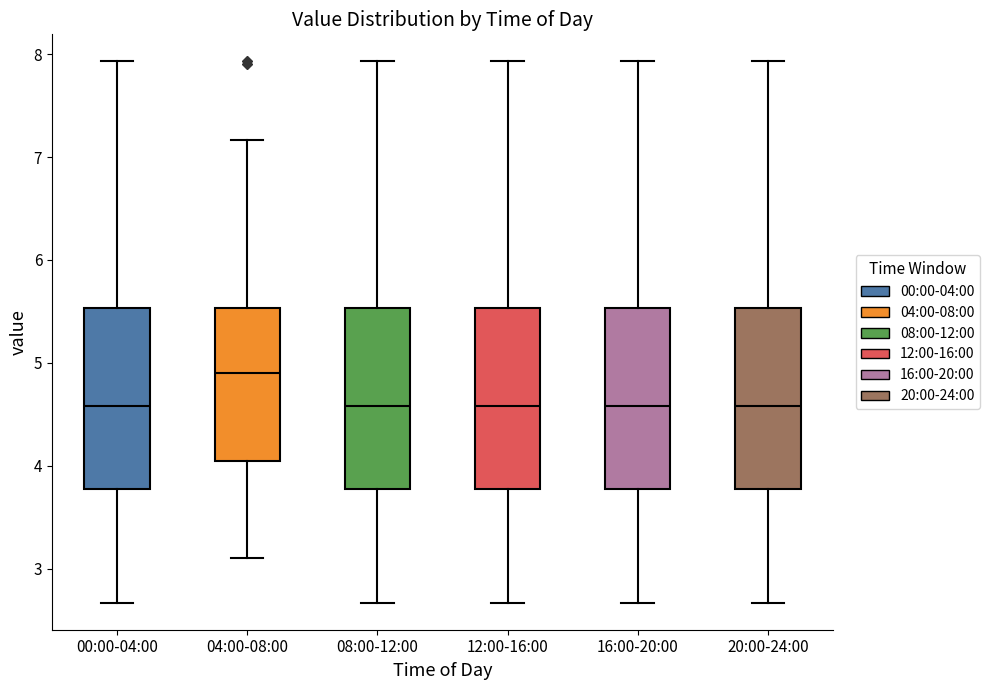

Where is the upper edge of the box for 04:00-08:00 on the y-axis? The values are not printed on the chart, so give them approximately, as read against the axis.

5.5